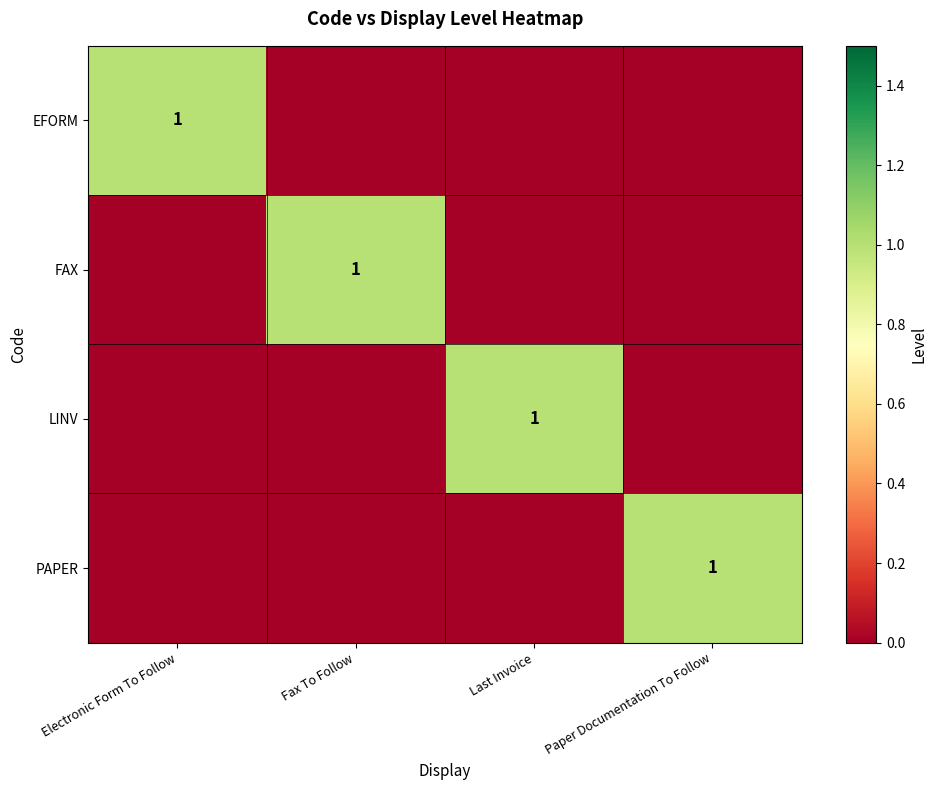

True or false: LINV has a value of 1 at Last Invoice.

True